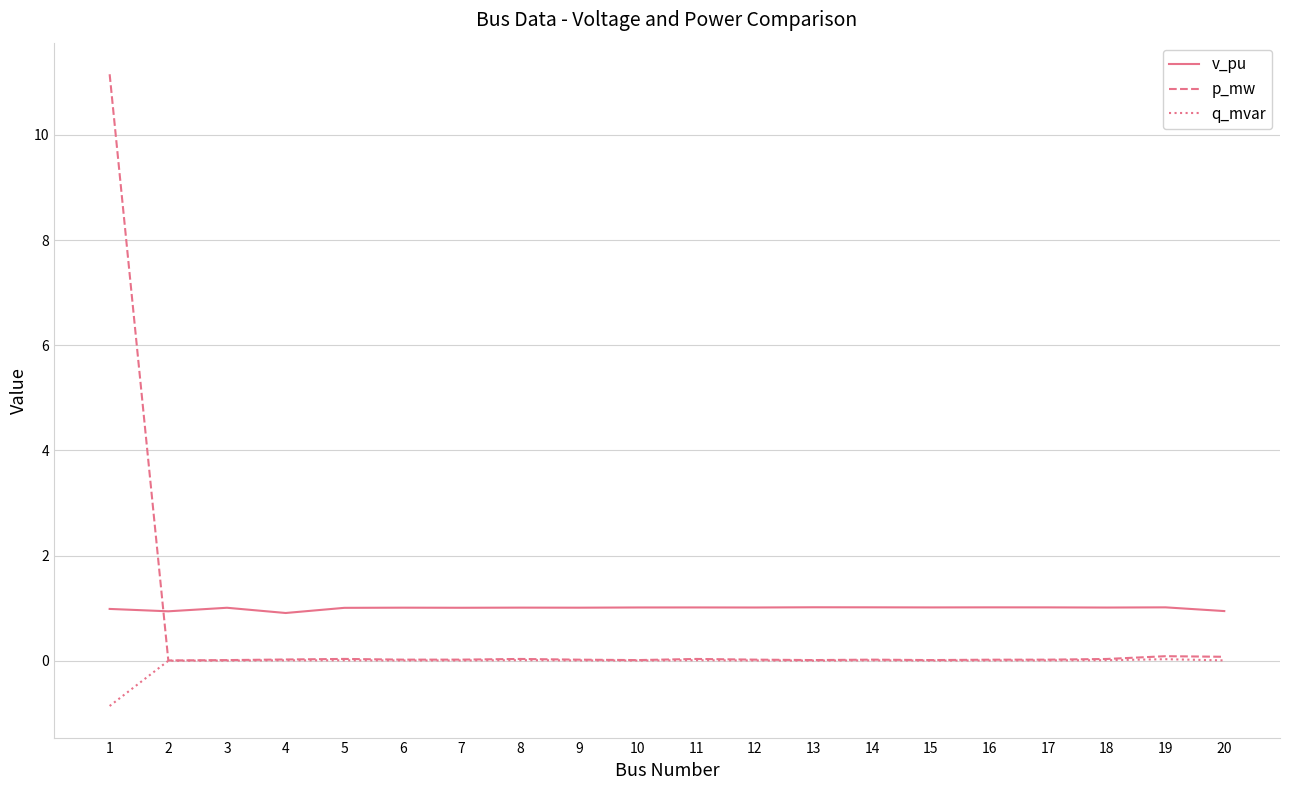

Which series has the widest spread of values?

p_mw